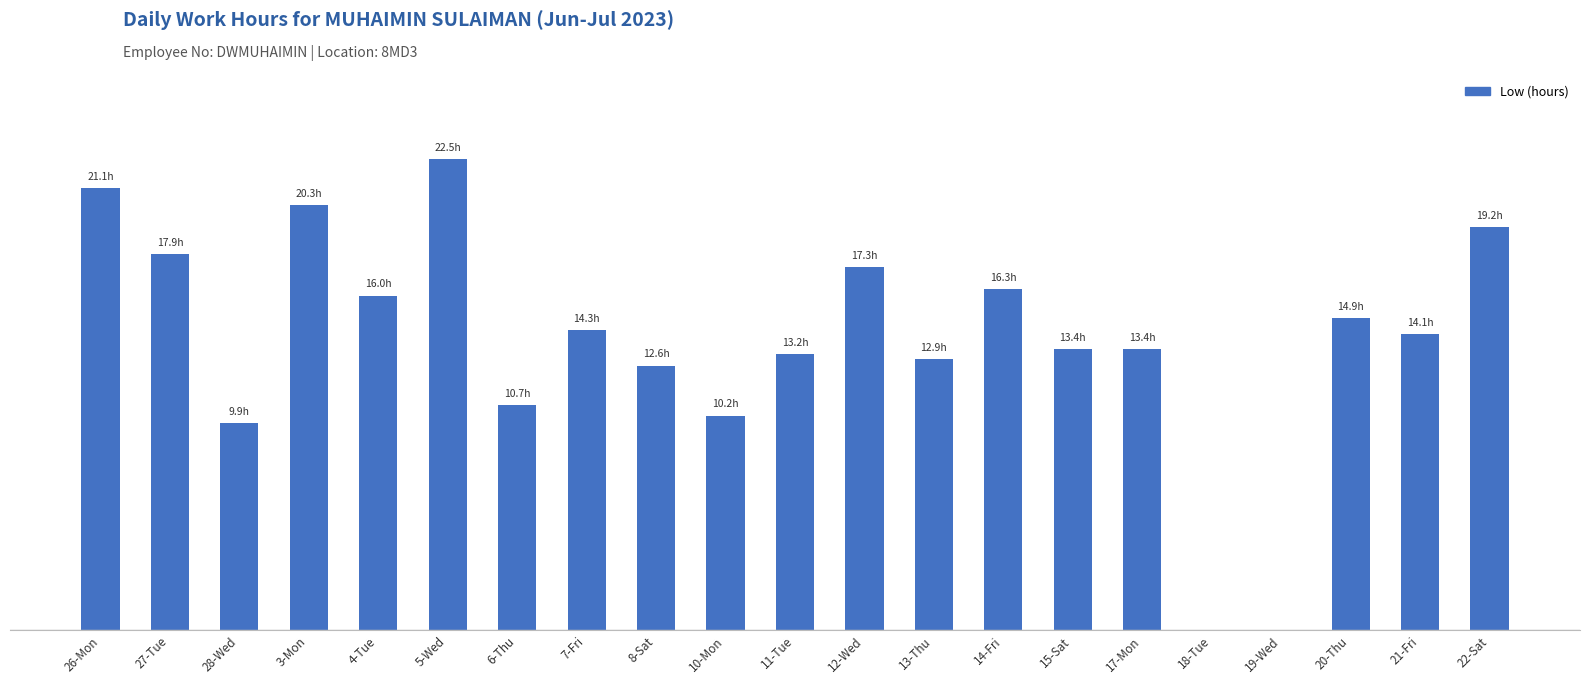

Which category has the lowest value across all series?

18-Tue